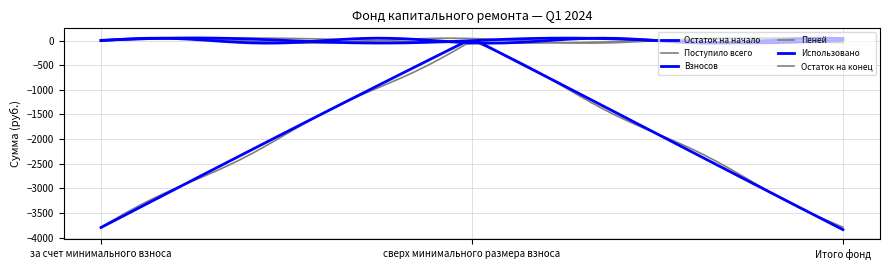

At which category does the chart reach its peak across all series?

за счет минимального взноса